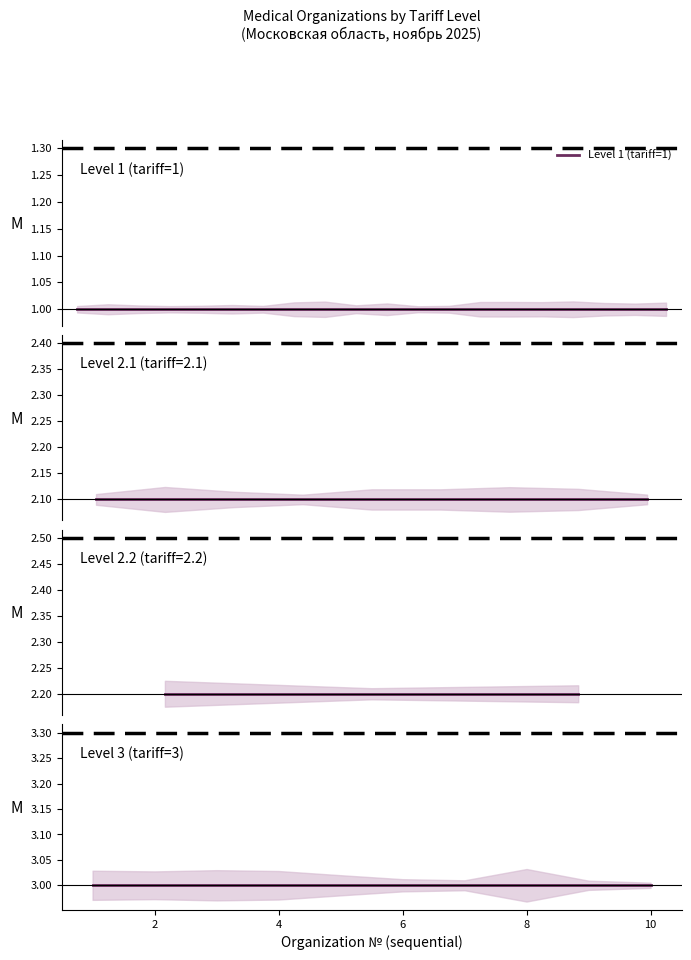

What is the sum of the Level 3 values at 4 and 3?

6